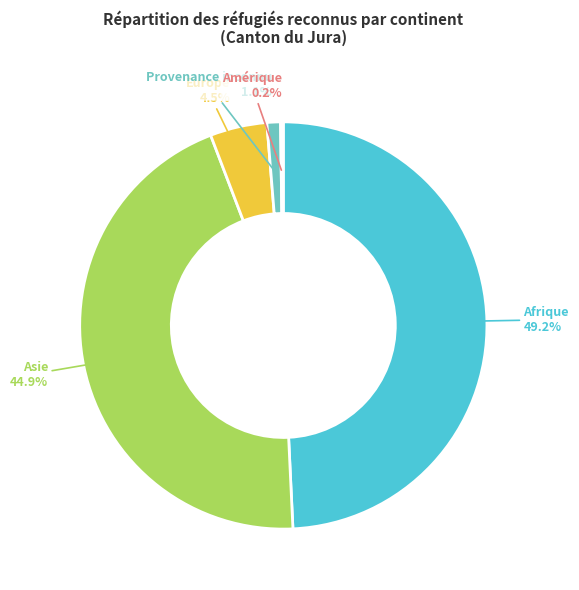

Which slice is the largest?

Afrique